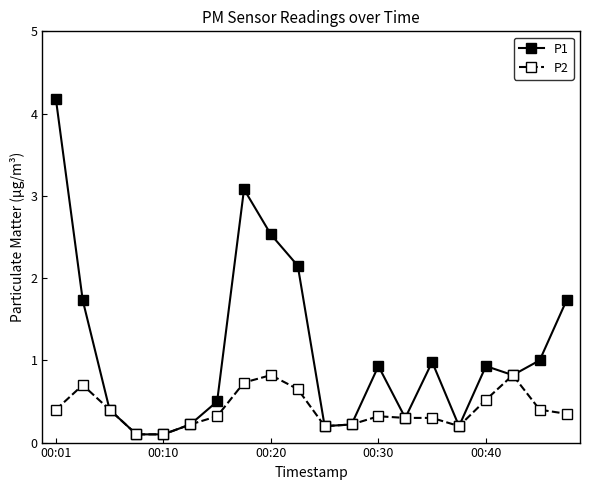

How many categories are shown in the chart?

20